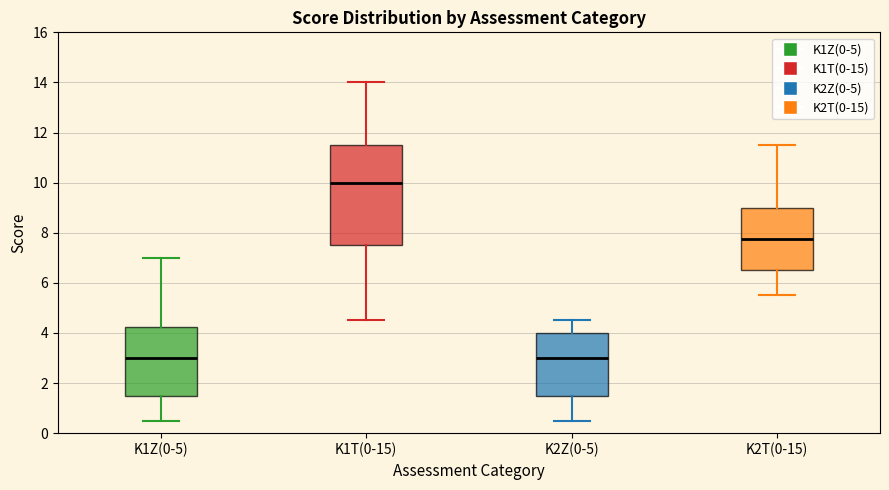

Which box has the highest median line?

K1T(0-15)